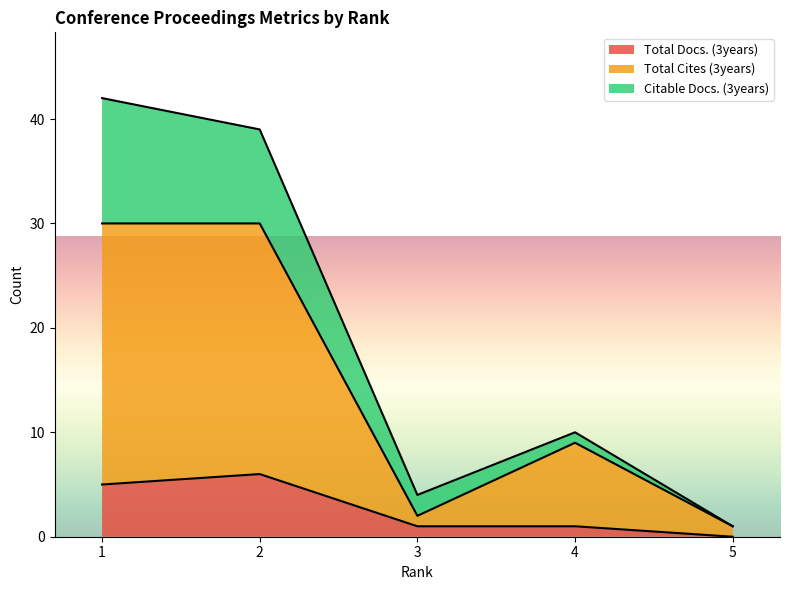

True or false: Total Cites (3years) and Total Docs. (3years) intersect in this chart.

False